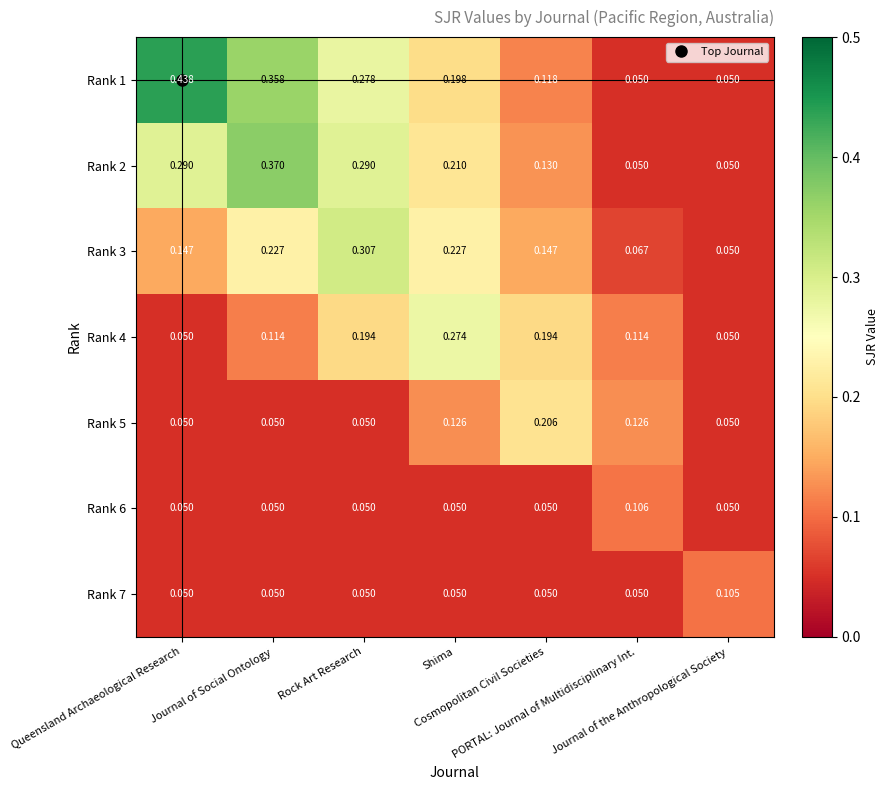

At which category does the chart reach its minimum across all series?

PORTAL: Journal of Multidisciplinary Int.